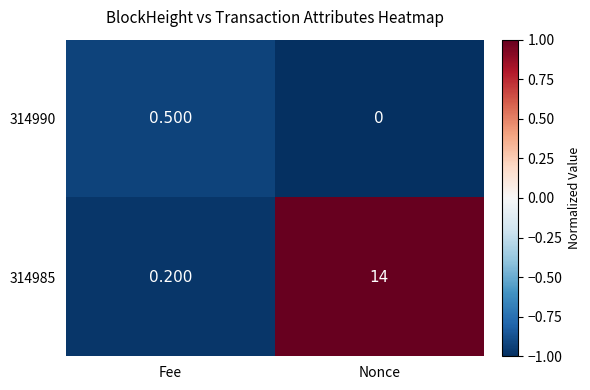

Rank the categories by 314990 value from highest to lowest.

Fee, Nonce